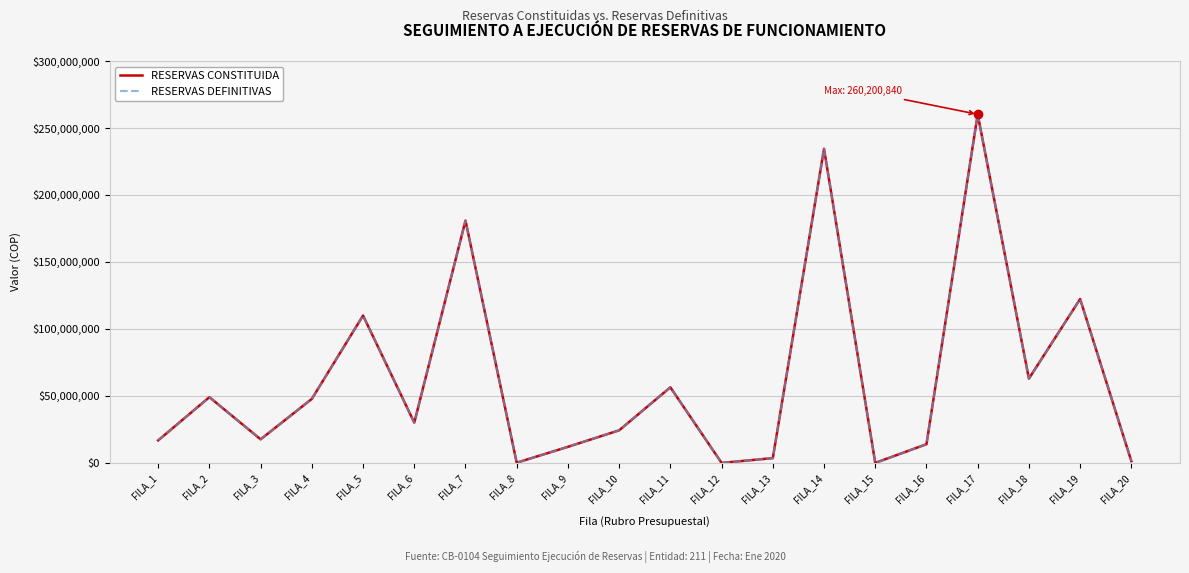

At which label does RESERVAS CONSTITUIDA first exceed 30074489?

FILA_2